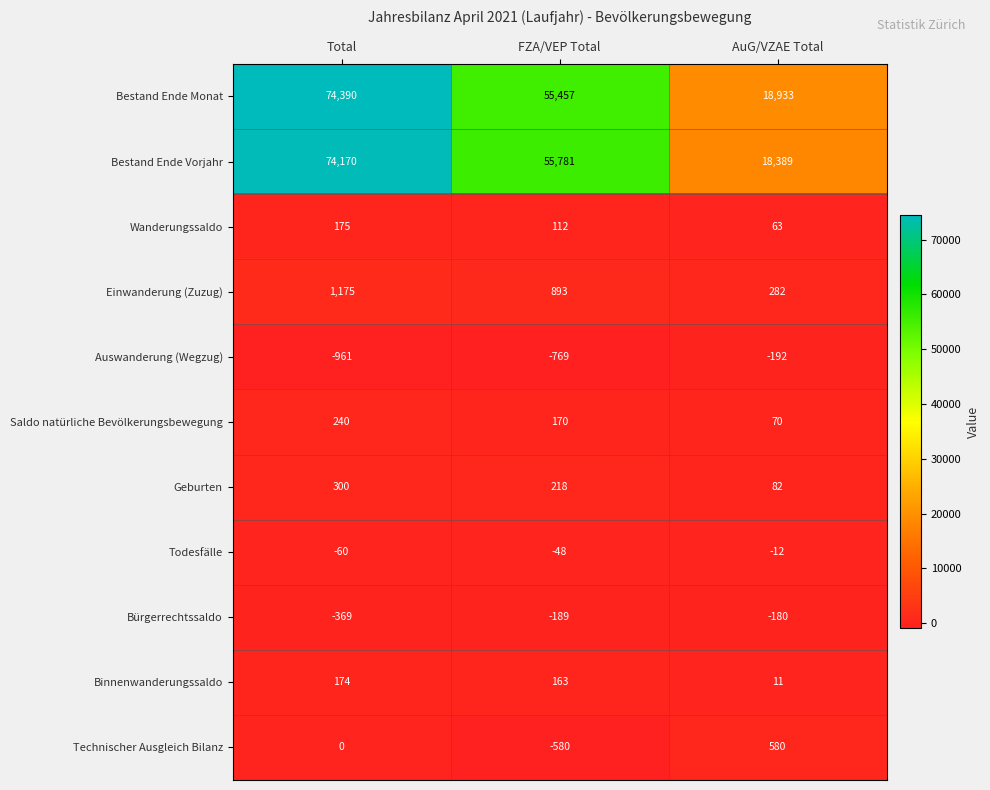

At how many categories does at least one series exceed 2315?

3